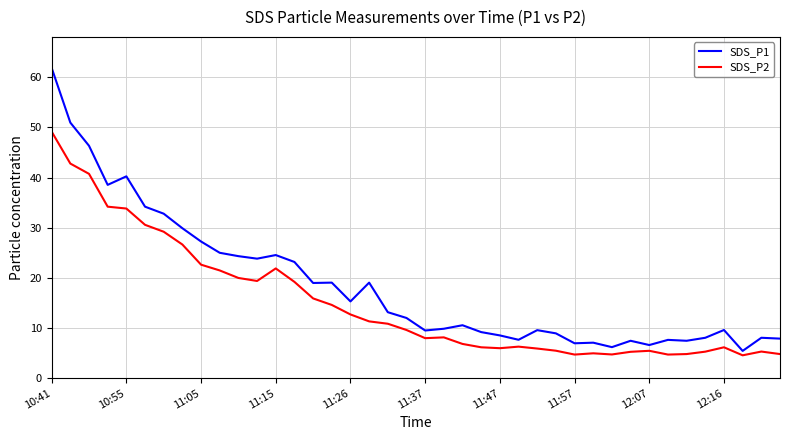

What is the difference between the maximum and second lowest values in the SDS_P1 series?

55.7